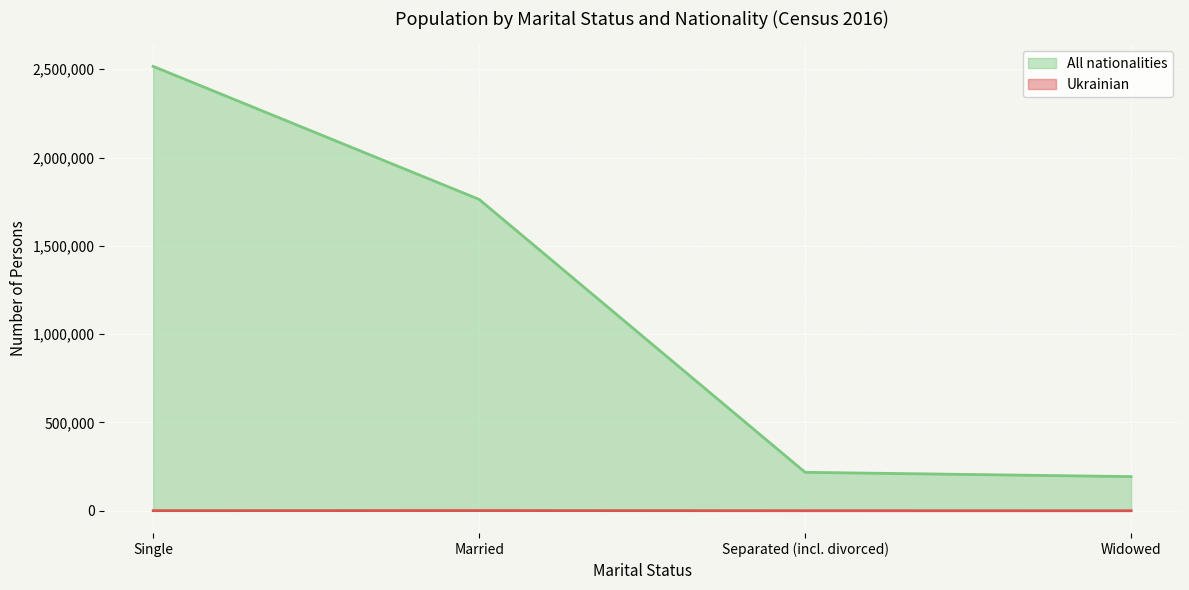

How many lines are shown in the chart?

2